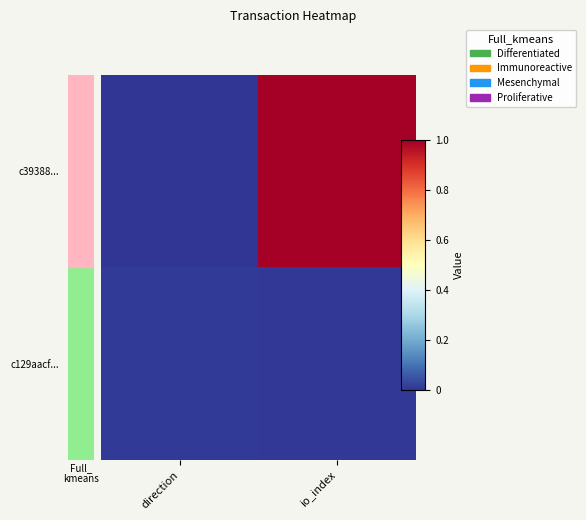

What is the greatest value displayed?

1.0